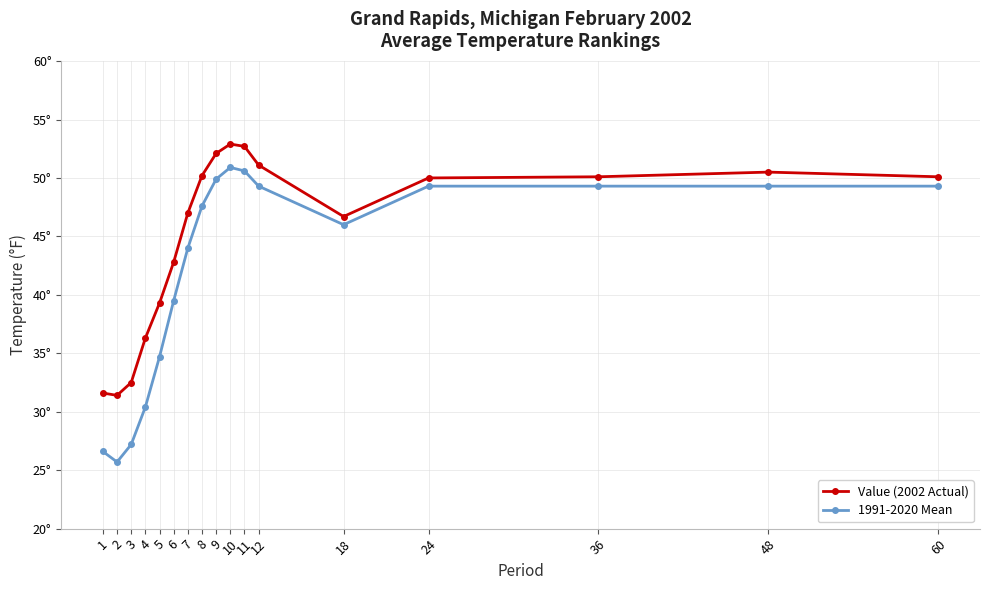

Rank the series at 11 from lowest to highest value.

1991-2020 Mean, Value (2002 Actual)